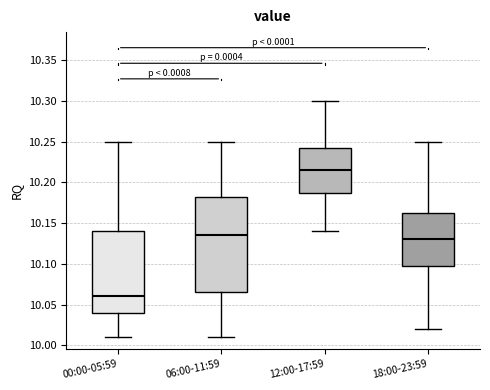

Reading left to right, transcribe this box plot: for each box, give where its median line is, the range the box spans, and where its two whiskers end, as read against the y-axis. The values are not printed on the chart, so give them approximately, as read against the axis.

00:00-05:59: median 10.060, box 10.040 to 10.140, whiskers 10.010 to 10.250
06:00-11:59: median 10.135, box 10.065 to 10.185, whiskers 10.010 to 10.250
12:00-17:59: median 10.215, box 10.190 to 10.245, whiskers 10.140 to 10.300
18:00-23:59: median 10.130, box 10.100 to 10.165, whiskers 10.020 to 10.250